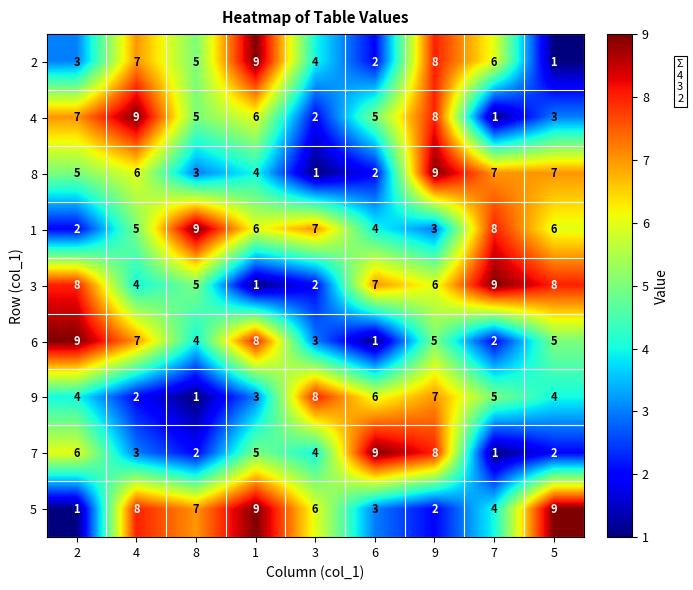

The 3 series shows 2 at 3. True or false?

True